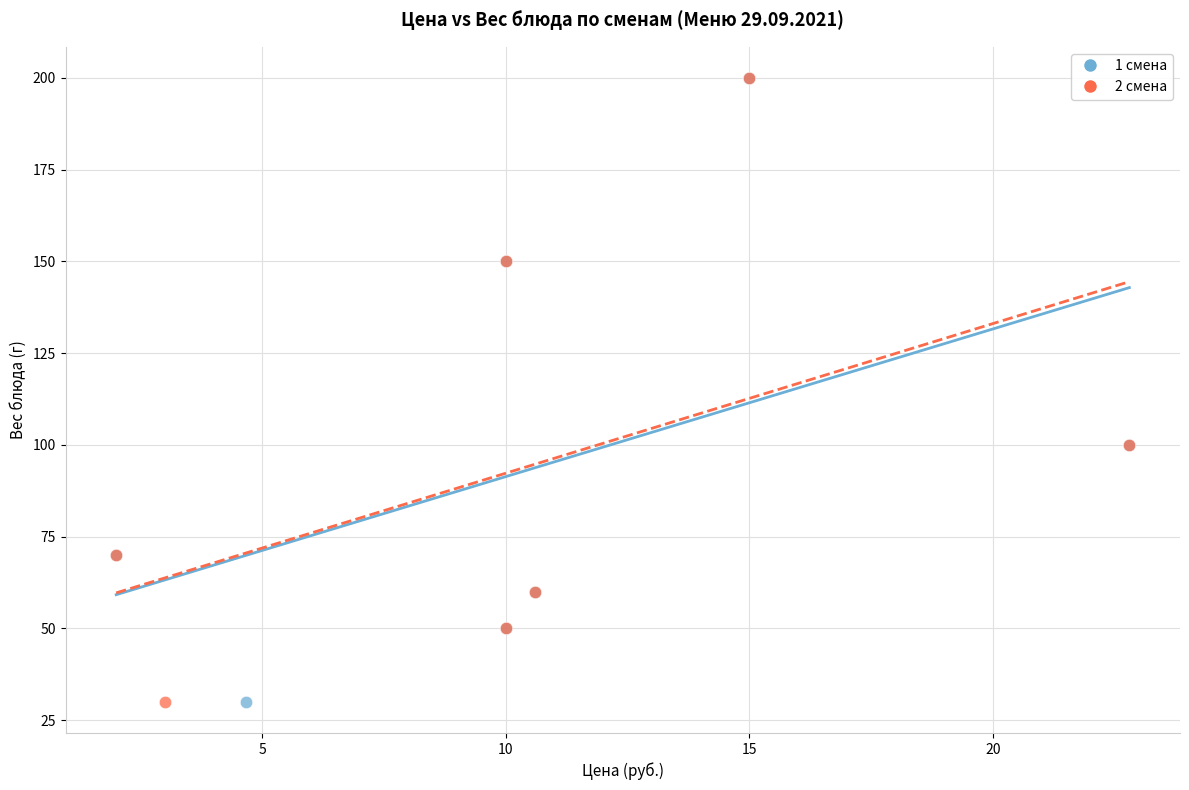

What are all the series names shown in the legend?

1 смена, 2 смена